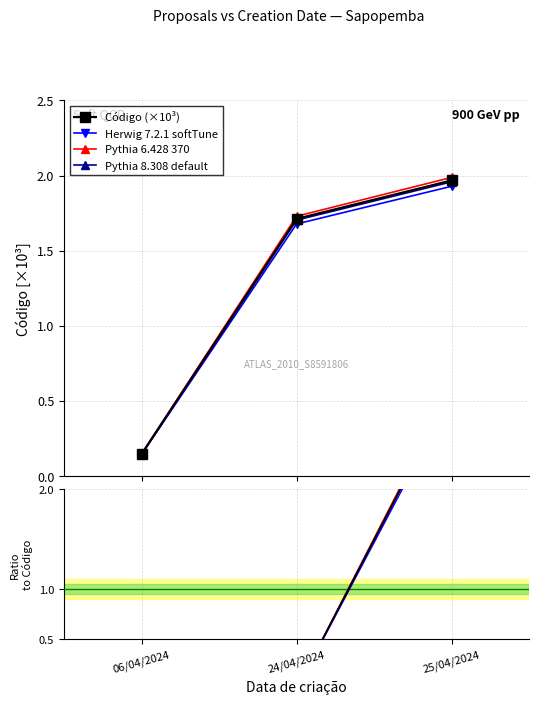

At which label does Pythia 8.308 default reach its peak?

25/04/2024